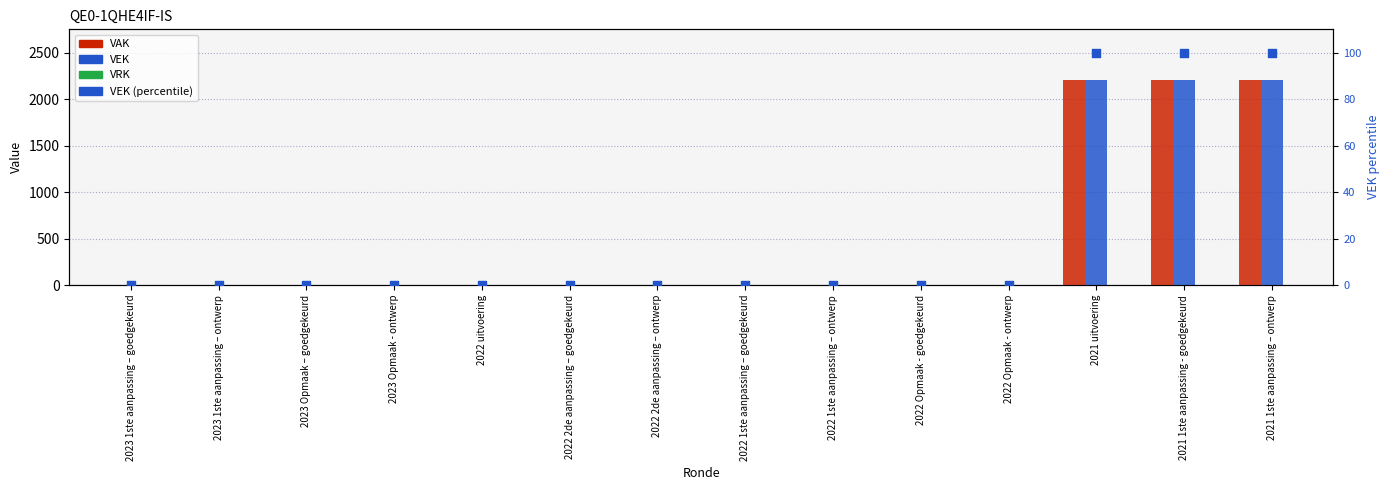

Which series contains the highest Y value?

VAK